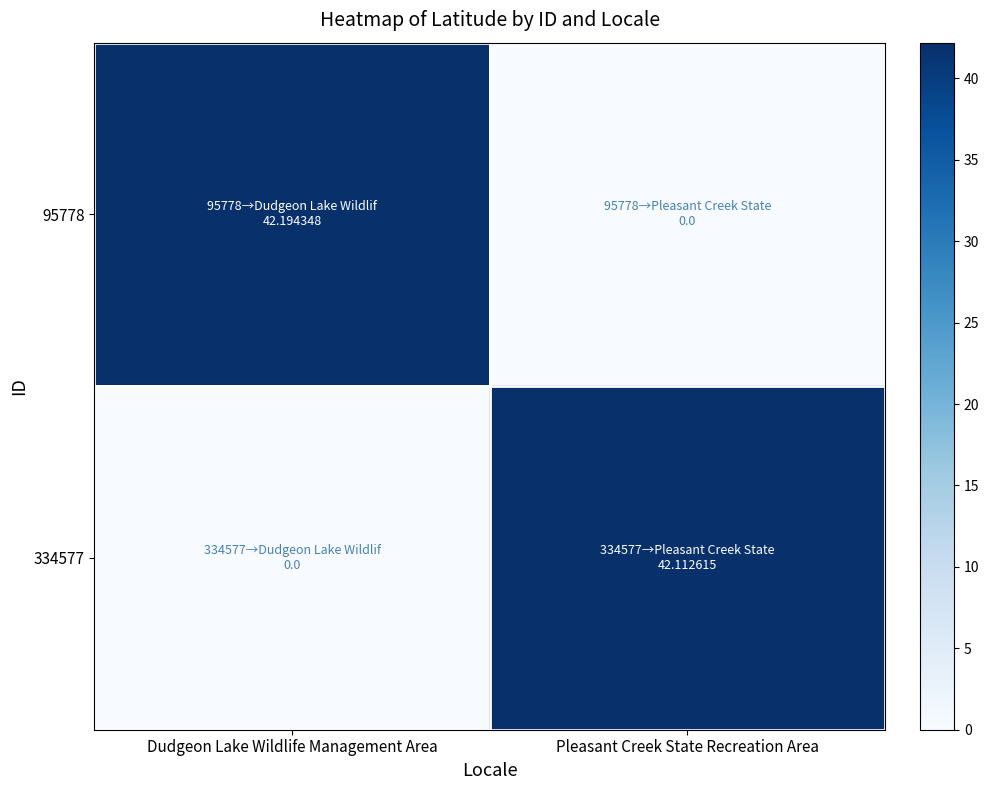

Rank the series by their maximum value, from highest to lowest.

95778, 334577